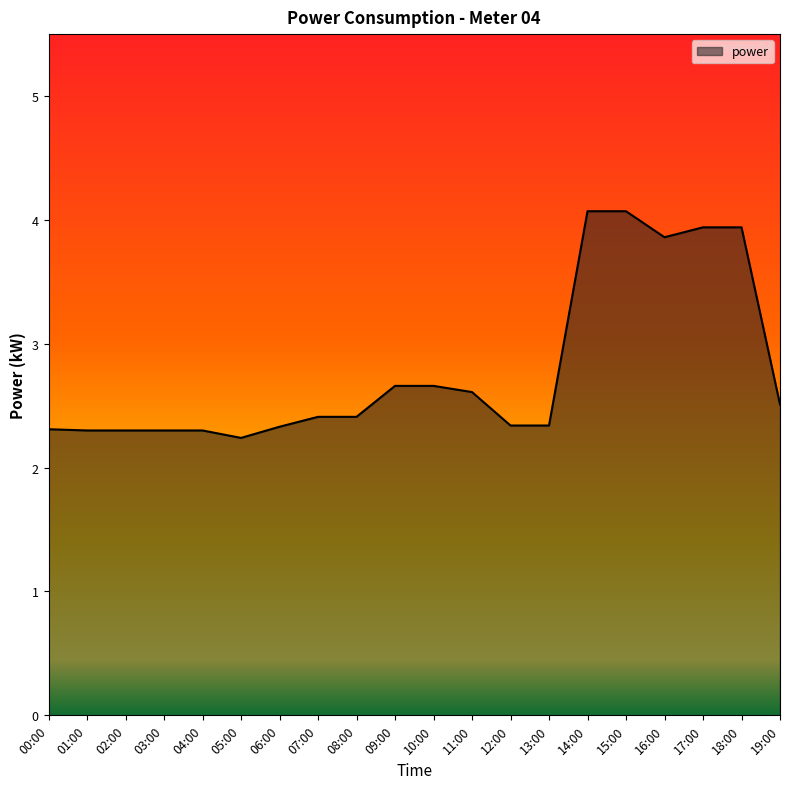

What position from the left is 10:00?

11